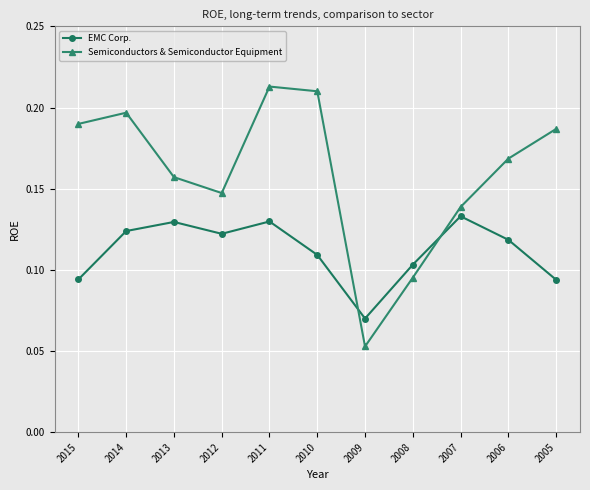

How many interior local valleys does the Semiconductors & Semiconductor Equipment series have?

2